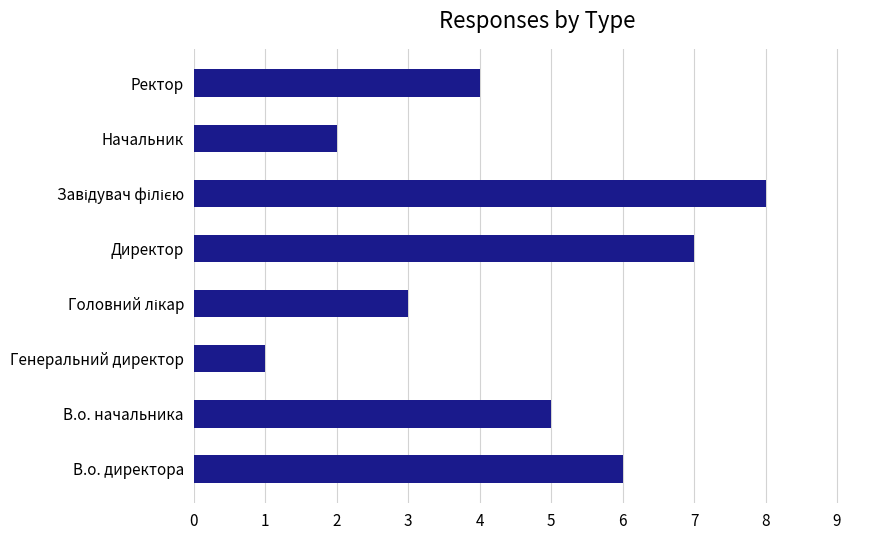

The value at В.о. директора is 9. True or false?

False